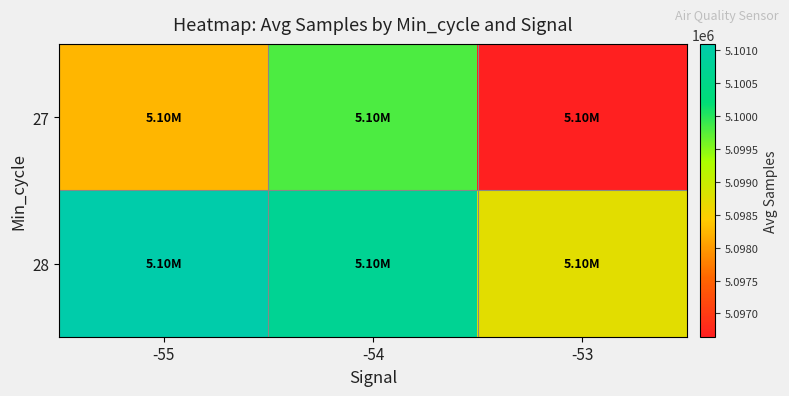

Which has a higher value, -53 or -54?

-54